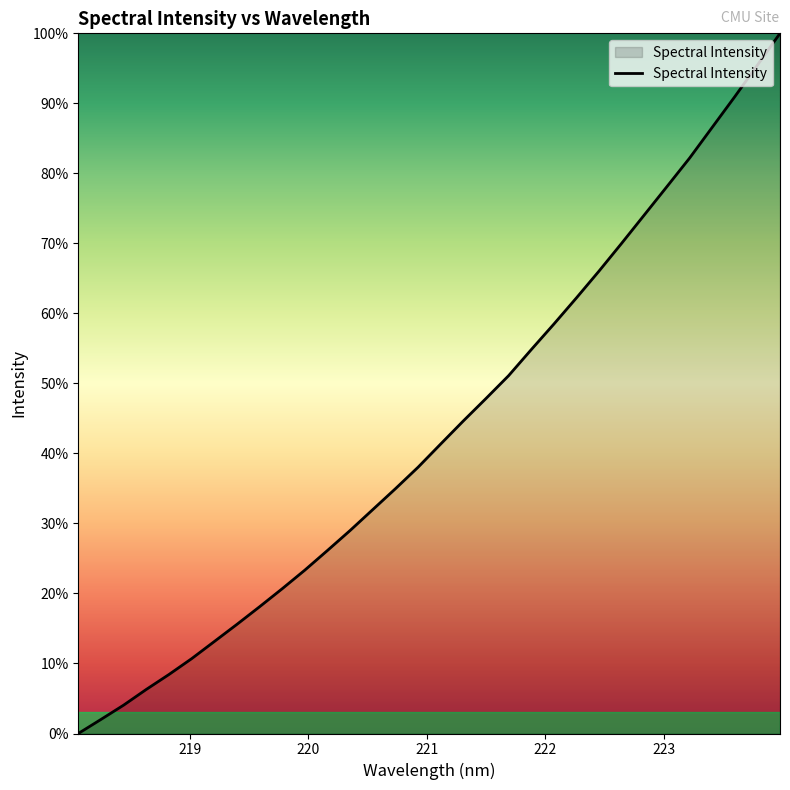

What is the maximum value shown in the chart?

100.0